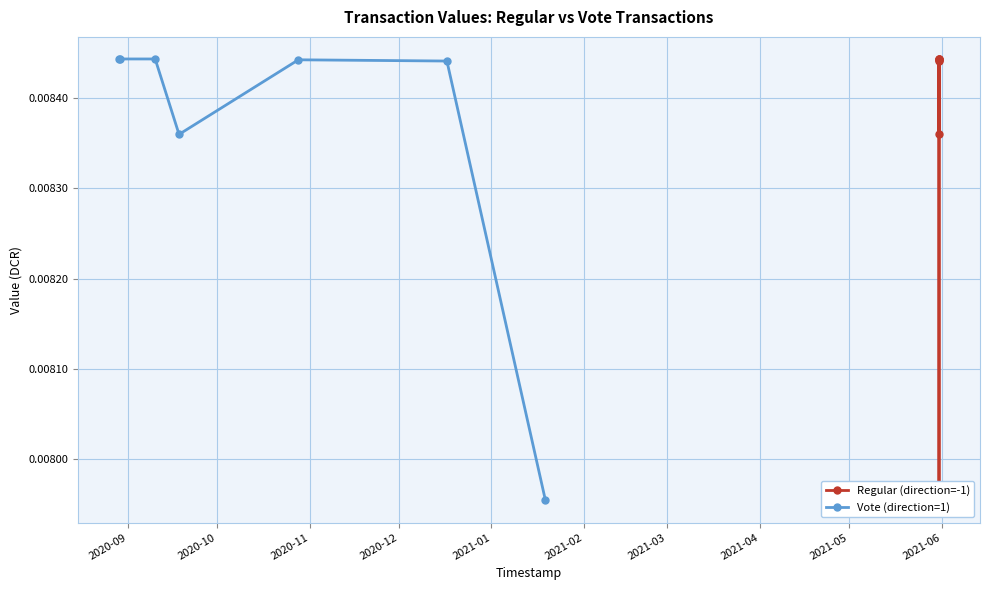

Count the Vote (direction=1) values in the range 0 to 1.

7